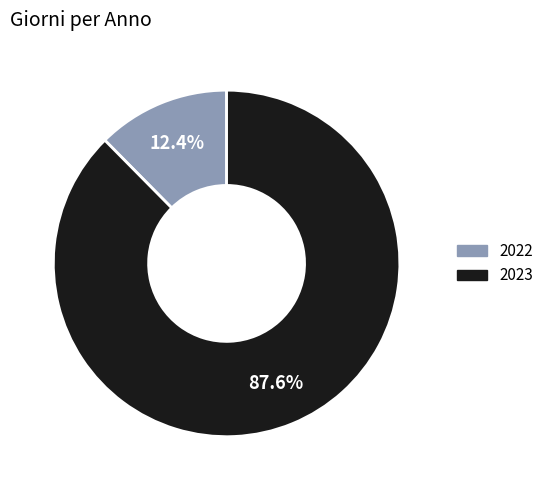

How many segments does this pie chart have?

2